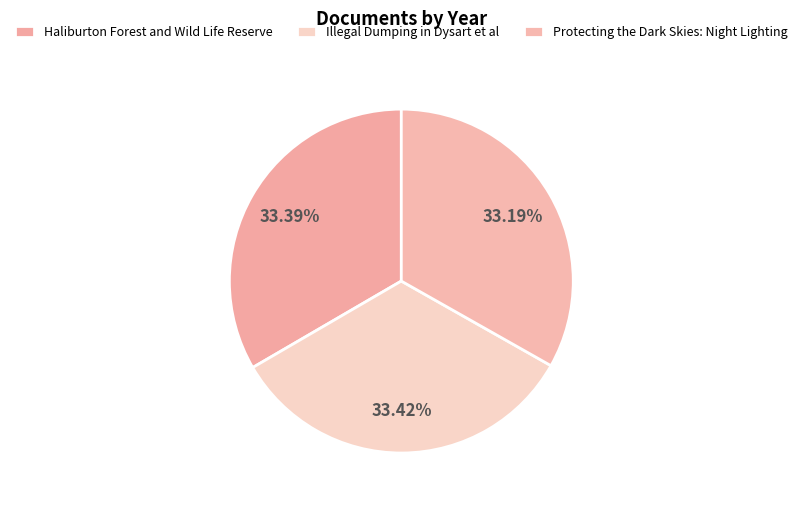

How many segments does this pie chart have?

3